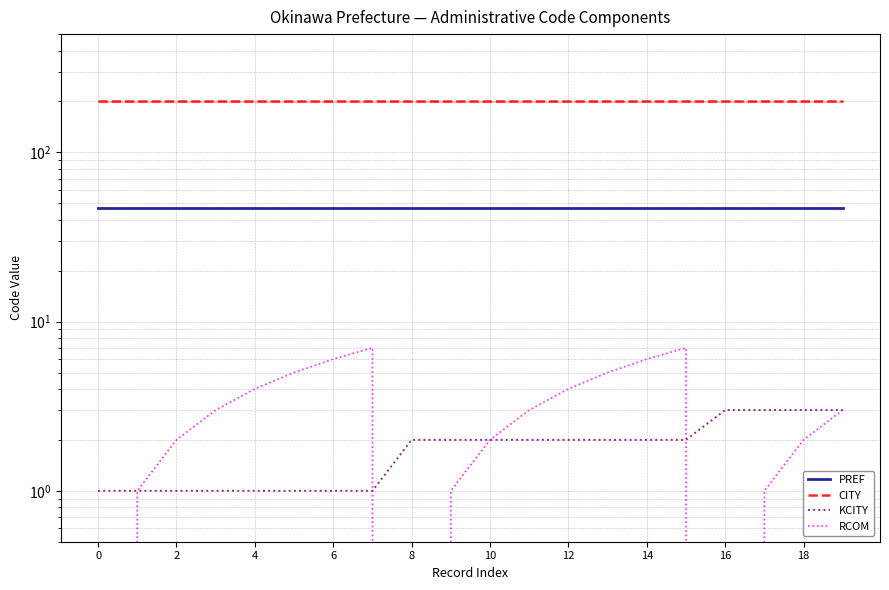

What is the sum of all CITY values?

4020